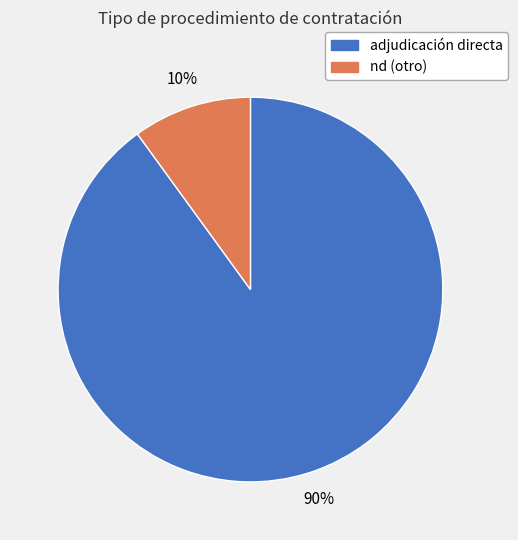

What is the majority slice?

adjudicación directa